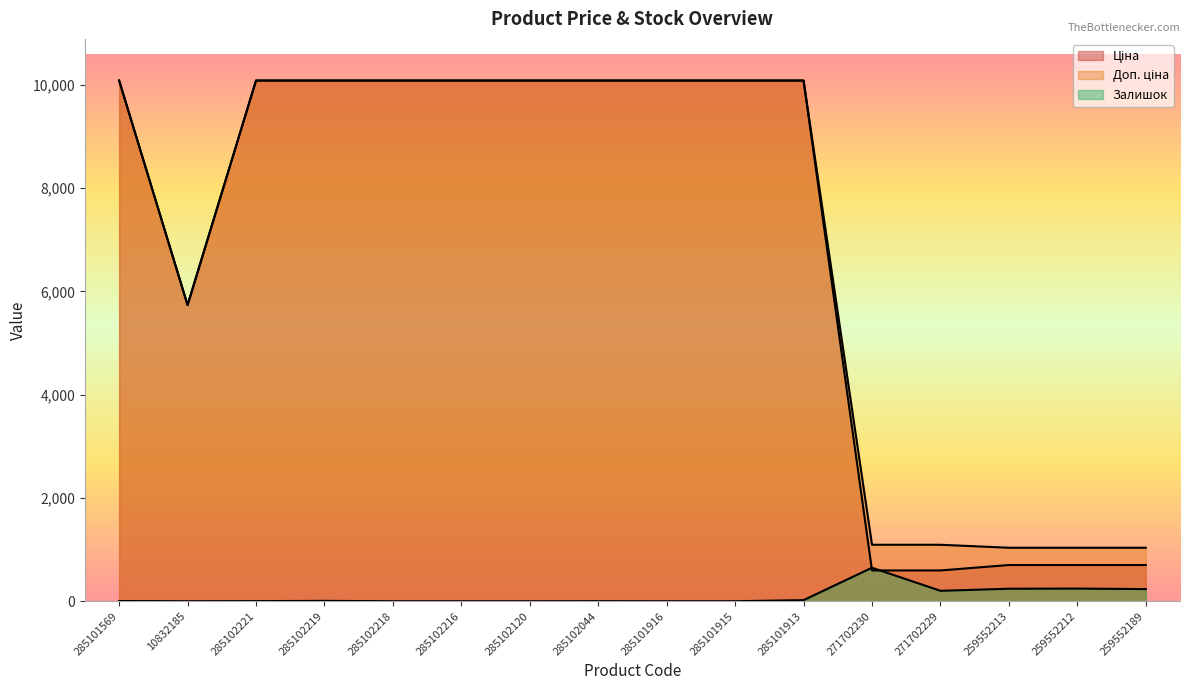

Reading left to right, extract all data points from this chart.

Ціна: 285101569=10085.8	10832185=5736.9	285102221=10085.8	285102219=10085.8	285102218=10085.8	285102216=10085.8	285102120=10085.8	285102044=10085.8	285101916=10085.8	285101915=10085.8	285101913=10085.8	271702230=596.5	271702229=596.5	259552213=701.4	259552212=701.4	259552189=701.4
Доп. ціна: 285101569=10085.8	10832185=5736.9	285102221=10085.8	285102219=10085.8	285102218=10085.8	285102216=10085.8	285102120=10085.8	285102044=10085.8	285101916=10085.8	285101915=10085.8	285101913=10085.8	271702230=1093.7	271702229=1093.7	259552213=1036.0	259552212=1036.0	259552189=1036.0
Залишок: 285101569=4.0	10832185=0.0	285102221=2.0	285102219=7.0	285102218=0.0	285102216=0.0	285102120=0.0	285102044=1.0	285101916=0.0	285101915=0.0	285101913=21.0	271702230=649.0	271702229=202.0	259552213=242.0	259552212=245.0	259552189=235.0